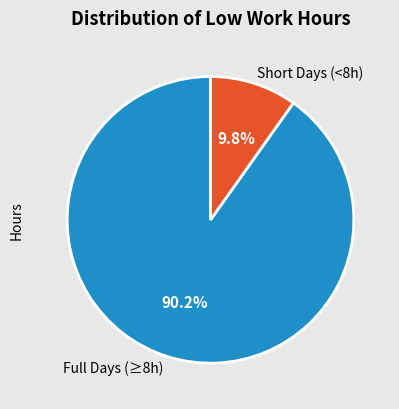

How many slices are in this pie chart?

2